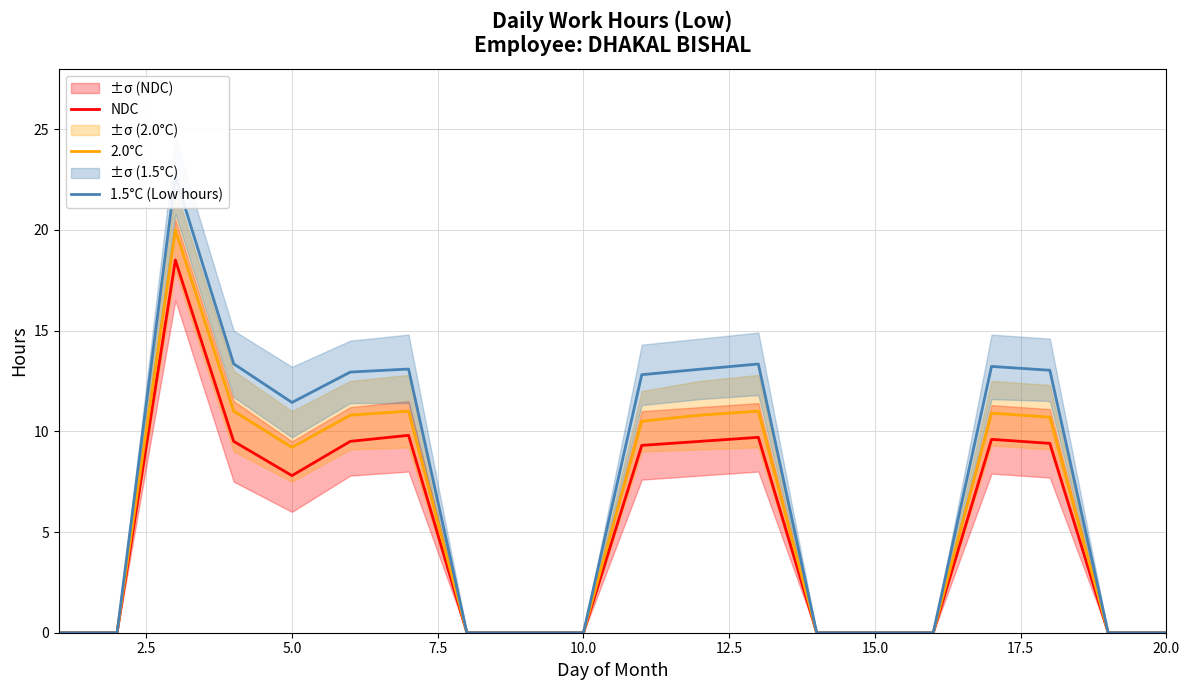

The value of NDC at 5.0 is 7.8. True or false?

True